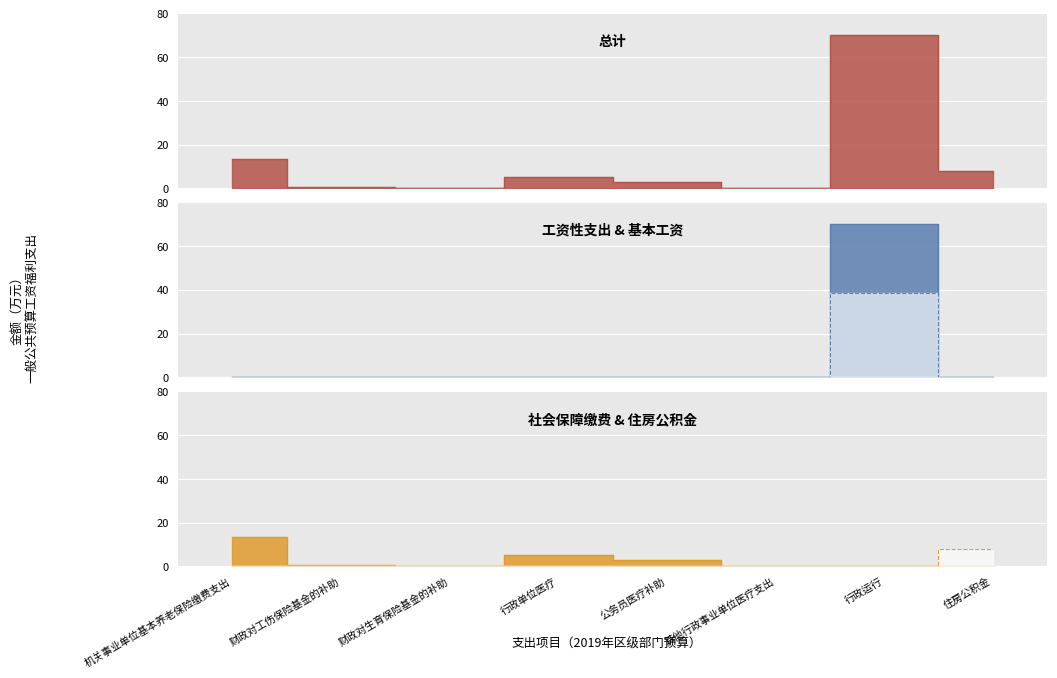

What is the label of the 5th point from the right?

行政单位医疗